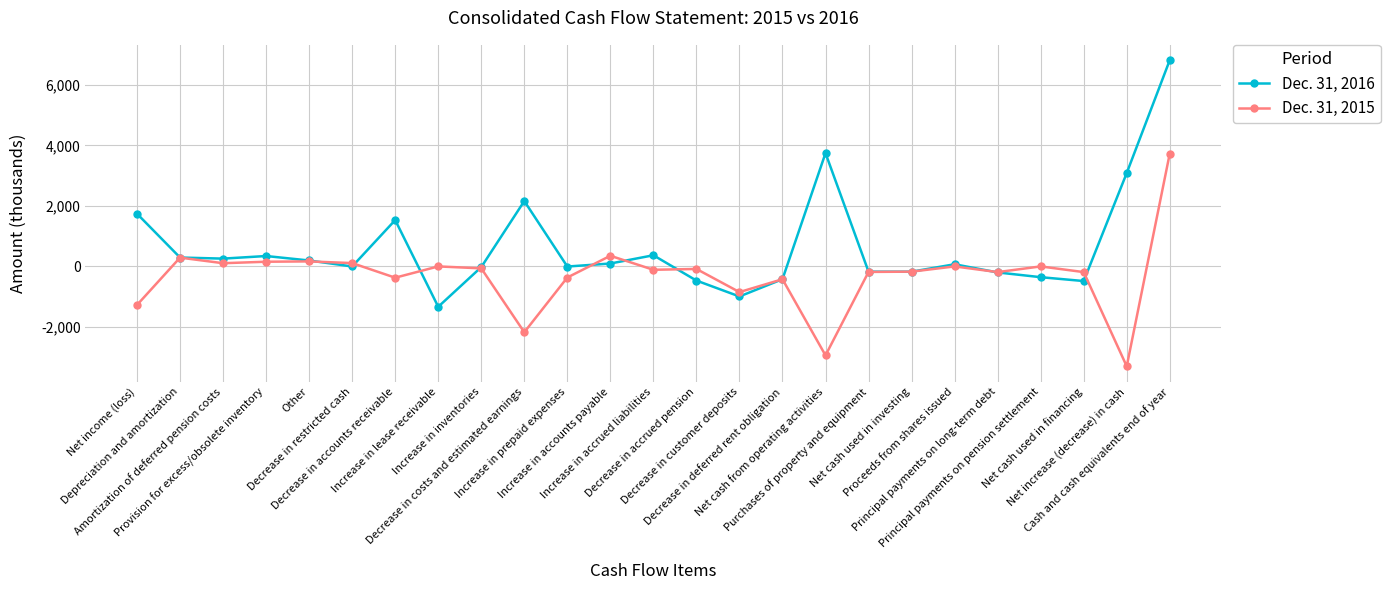

True or false: Dec. 31, 2015 has a value of 106 at Amortization of deferred pension costs.

True